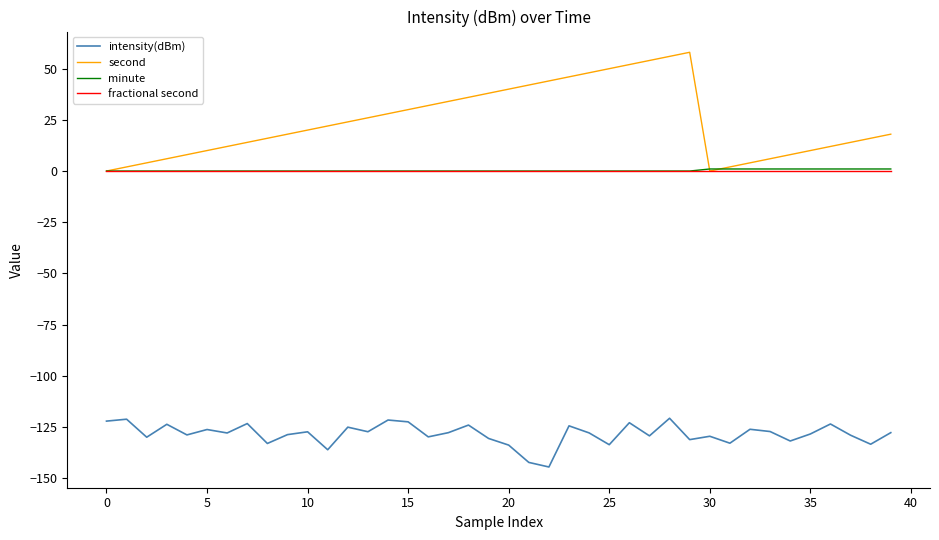

Which series has the widest spread of values?

second